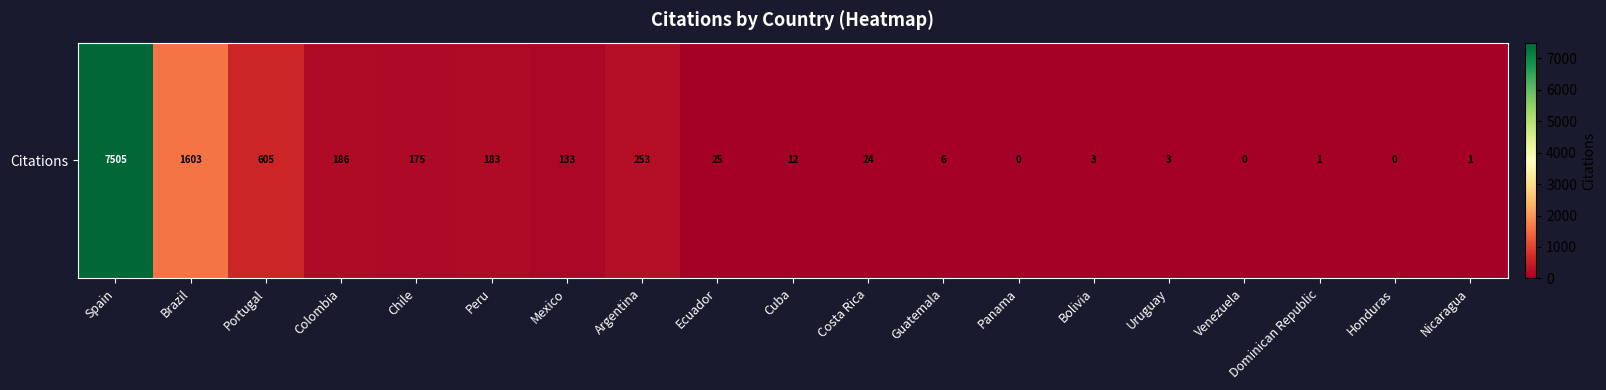

Reading left to right, extract all data points from this chart.

Spain=7505	Brazil=1603	Portugal=605	Colombia=186	Chile=175	Peru=183	Mexico=133	Argentina=253	Ecuador=25	Cuba=12	Costa Rica=24	Guatemala=6	Panama=0	Bolivia=3	Uruguay=3	Venezuela=0	Dominican Republic=1	Honduras=0	Nicaragua=1